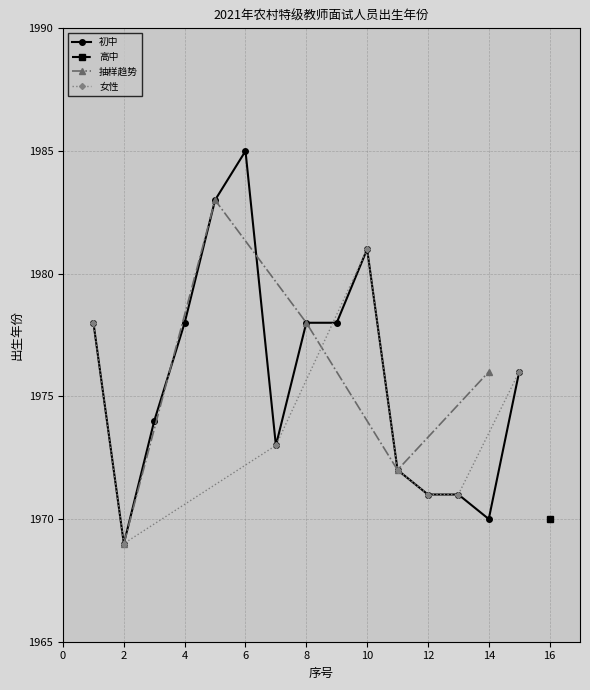

True or false: 初中 has a value of 1978 at 4.

True